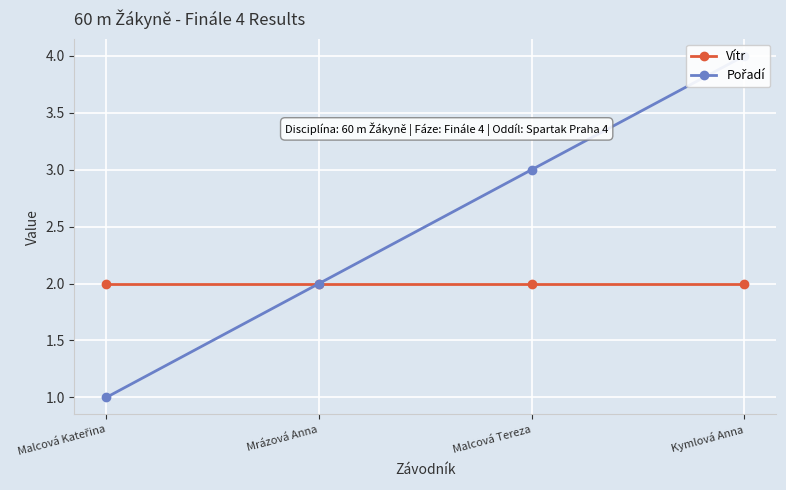

How many lines are shown in the chart?

2